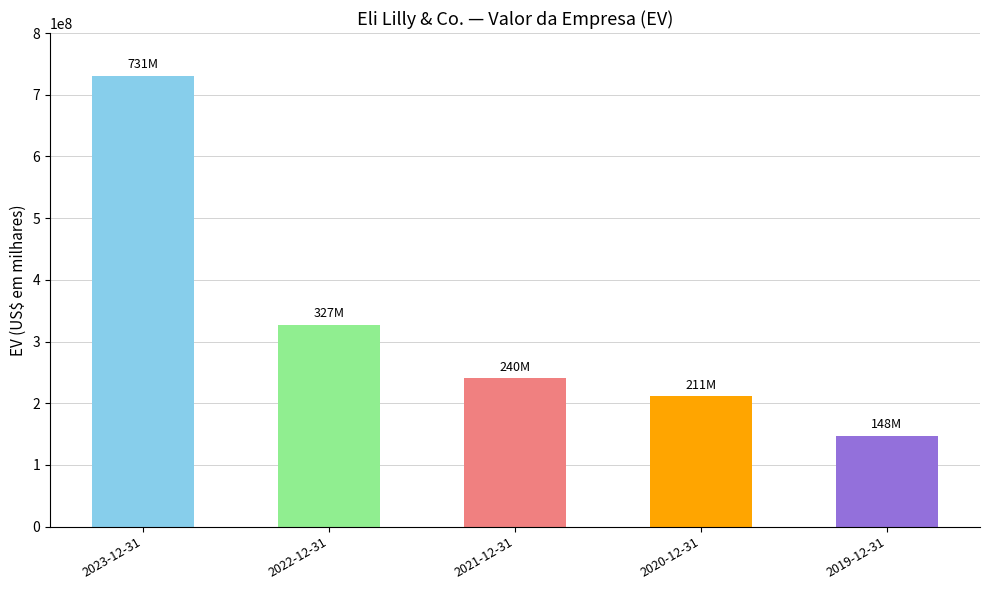

What is the sum of all values?

1656730829